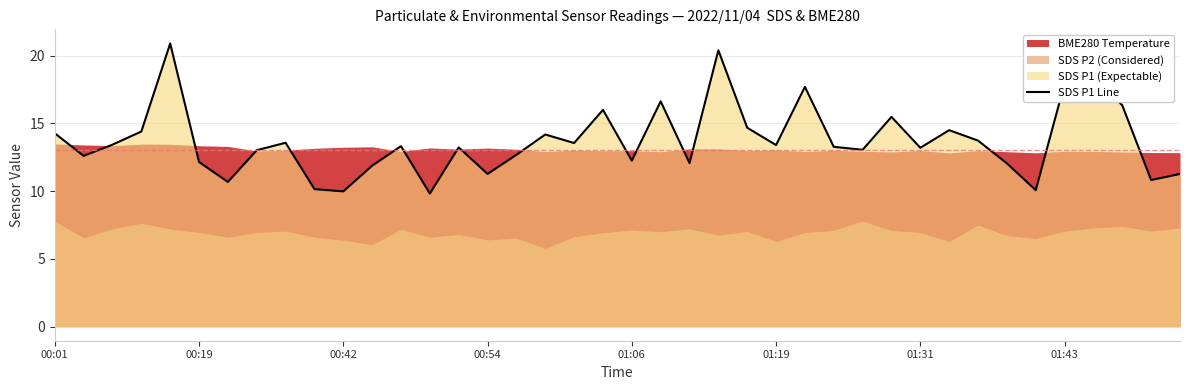

True or false: the data shows 5.7 at 37.

False